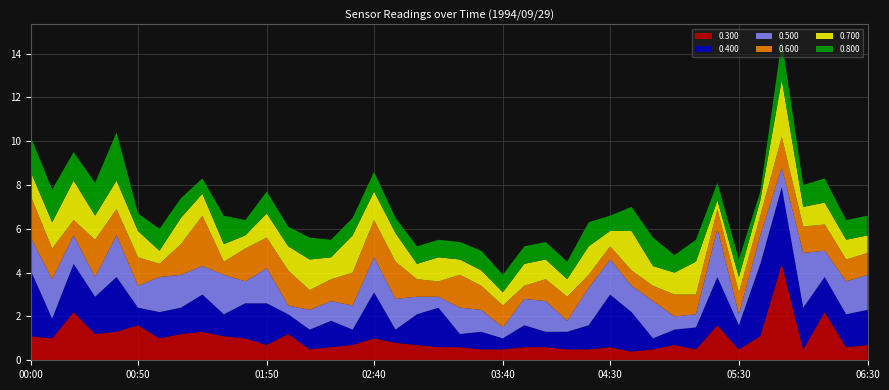

Reading left to right, transcribe all the data shown in this chart.

0.300: 1.1	1.0	2.2	1.2	1.3	1.6	1.0	1.2	1.3	1.1	1.0	0.7	1.2	0.5	0.6	0.7	1.0	0.8	0.7	0.6	0.6	0.5	0.5	0.6	0.6	0.5	0.5	0.6	0.4	0.5	0.7	0.5	1.6	0.5	1.1	4.4	0.5	2.2	0.6	0.7
0.400: 3.0	0.9	2.2	1.7	2.5	0.8	1.2	1.2	1.7	1.0	1.6	1.9	0.9	0.9	1.2	0.7	2.1	0.6	1.4	1.8	0.6	0.8	0.5	1.0	0.7	0.8	1.1	2.4	1.8	0.5	0.7	1.0	2.2	1.1	3.3	3.5	1.9	1.6	1.5	1.6
0.500: 1.5	1.8	1.3	0.9	1.9	1.0	1.6	1.5	1.3	1.8	1.0	1.6	0.4	0.9	0.9	1.1	1.6	1.4	0.8	0.5	1.2	1.0	0.5	1.2	1.4	0.5	1.7	1.6	1.2	1.7	0.6	0.6	2.2	0.5	1.3	0.9	2.5	1.2	1.5	1.6
0.600: 1.9	1.4	0.7	1.7	1.2	1.3	0.6	1.4	2.3	0.6	1.5	1.4	1.6	0.9	1.0	1.5	1.7	1.7	0.8	0.7	1.5	1.1	1.0	0.6	1.0	1.1	0.6	0.6	0.7	0.7	1.0	0.9	0.9	1.0	0.9	1.4	1.2	1.2	1.0	1.0
0.700: 1.1	1.2	1.8	1.1	1.3	1.2	0.6	1.2	1.0	0.8	0.6	1.1	1.1	1.4	1.0	1.7	1.3	1.3	0.7	1.1	0.7	0.7	0.6	1.0	0.9	0.8	1.3	0.7	1.8	0.9	1.0	1.5	0.4	0.7	0.7	2.6	0.9	1.0	0.9	0.8
0.800: 1.6	1.5	1.3	1.5	2.2	0.8	1.0	0.9	0.7	1.3	0.7	1.0	0.9	1.0	0.8	0.8	0.9	0.7	0.8	0.8	0.8	0.9	0.8	0.8	0.8	0.8	1.1	0.7	1.1	1.3	0.8	1.0	0.8	0.8	0.4	1.8	1.0	1.1	0.9	0.9